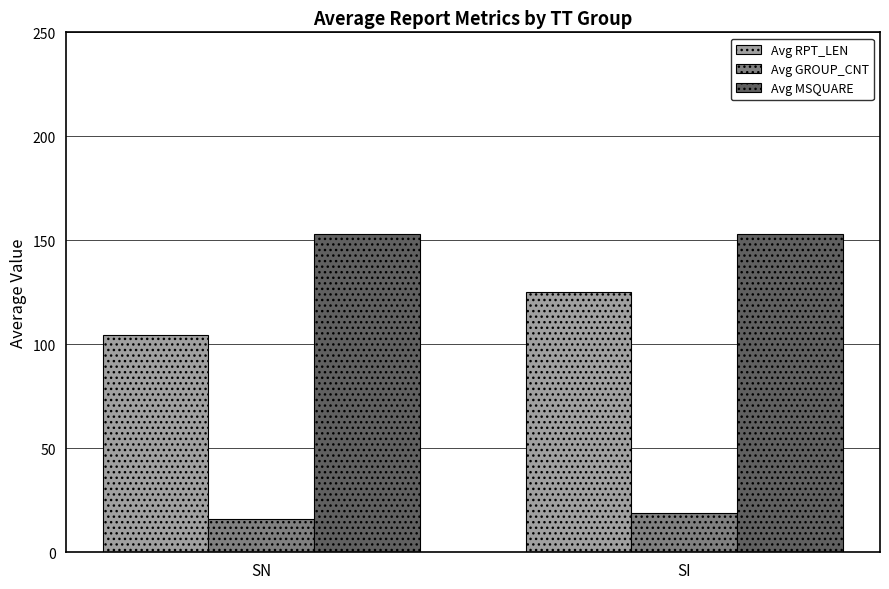

Where is Avg GROUP_CNT nearest to the value 17?

SN